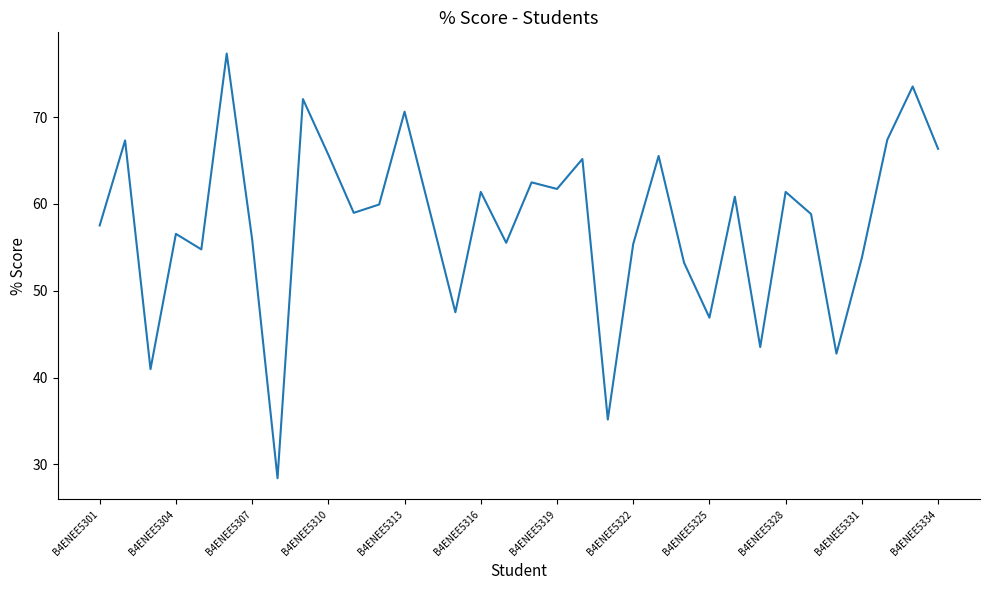

What is the smallest value displayed?

28.4